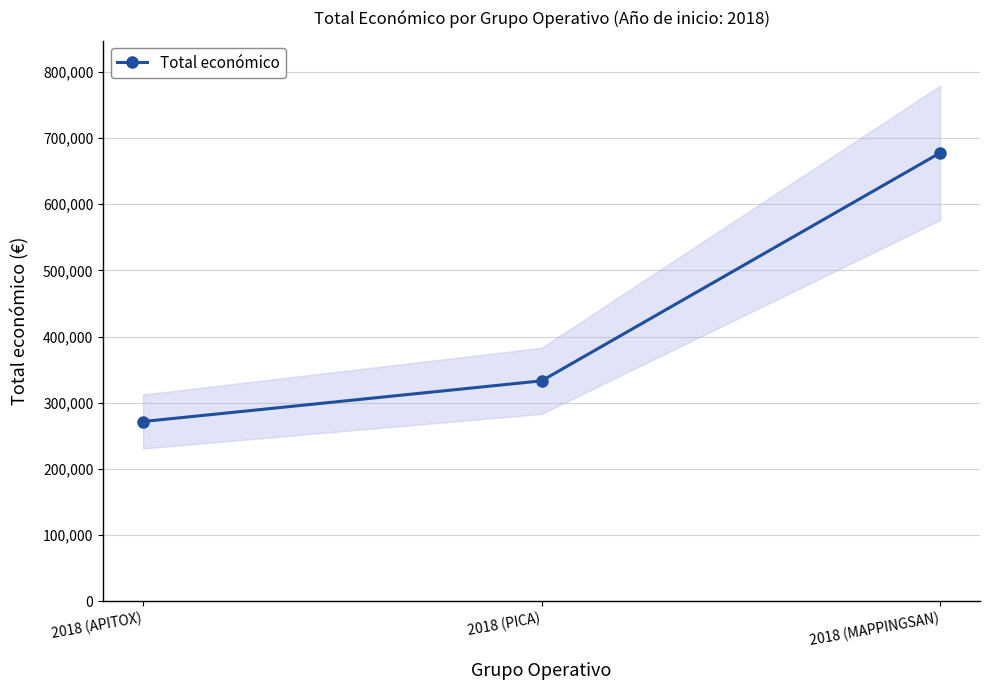

Is it true that the value at 2018 (MAPPINGSAN) is 259901?

False